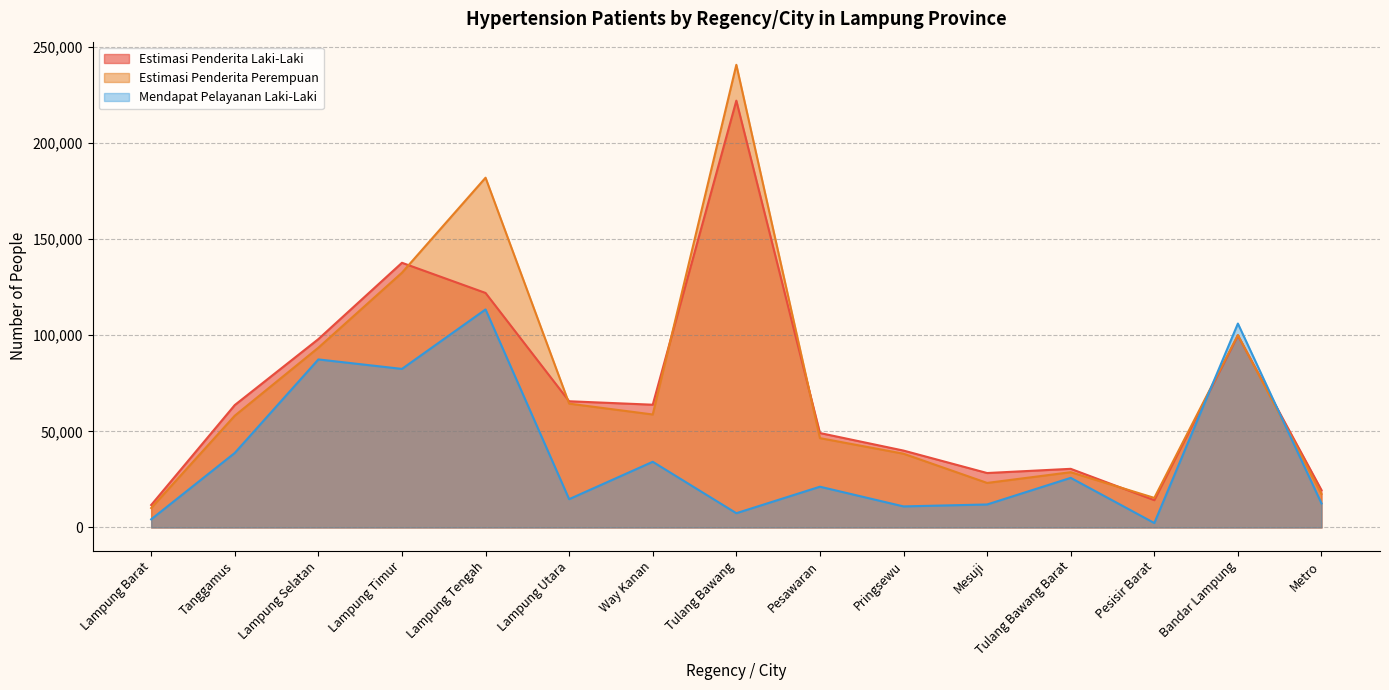

Is the value of Mendapat Pelayanan Laki-Laki at Lampung Selatan greater than the value of Estimasi Penderita Laki-Laki at Lampung Timur?

No